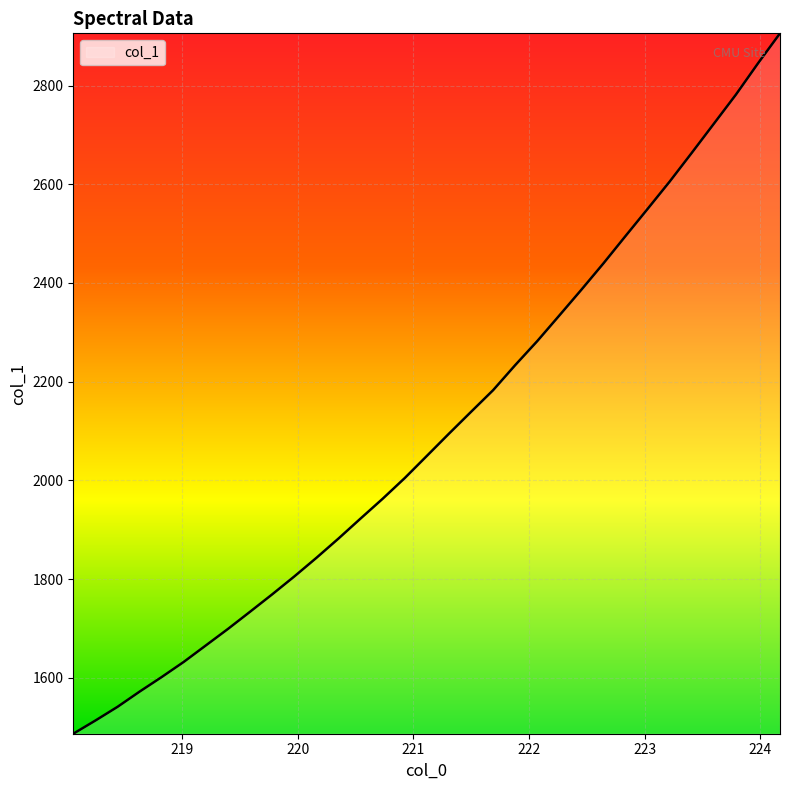

Is this an area chart (filled region under the line)?

No